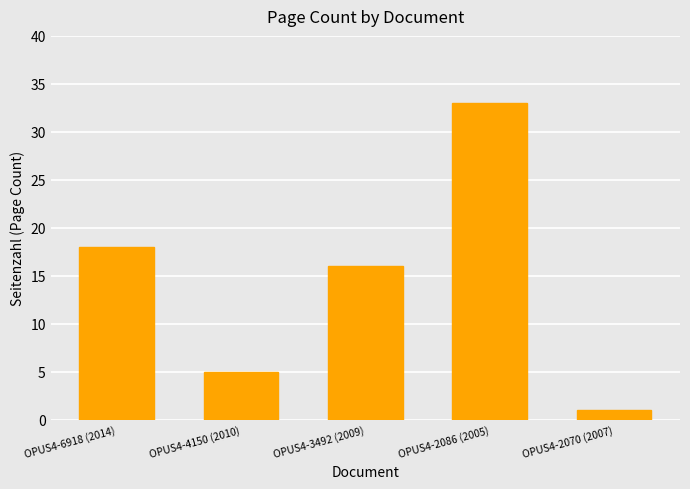

Is it true that the value at OPUS4-6918 (2014) is 18?

True